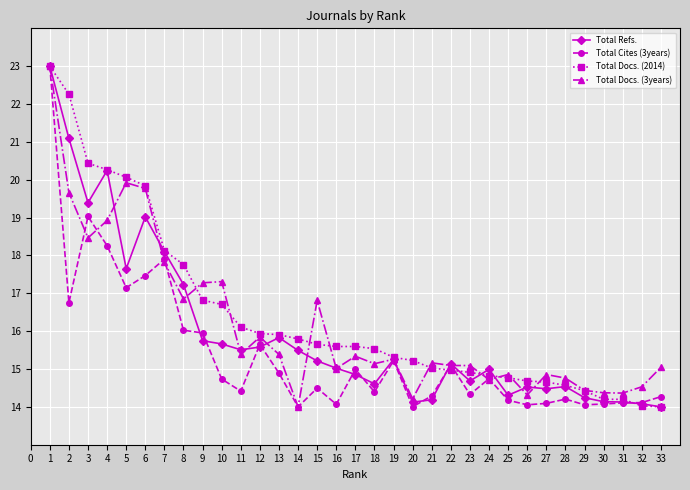

How many lines are shown in the chart?

4